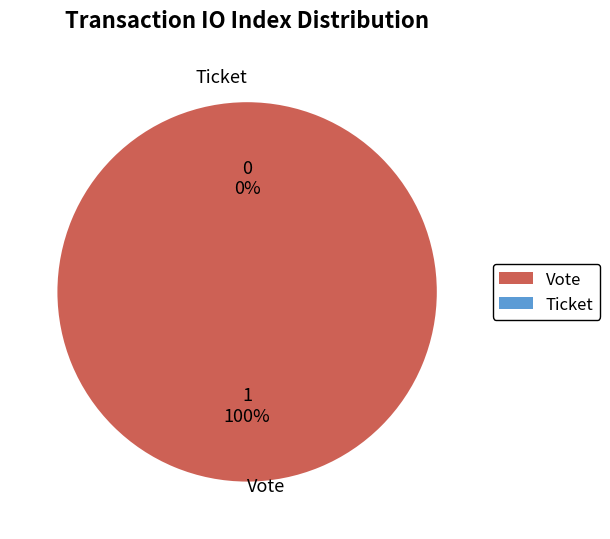

Rank the categories by value from highest to lowest.

Vote, Ticket